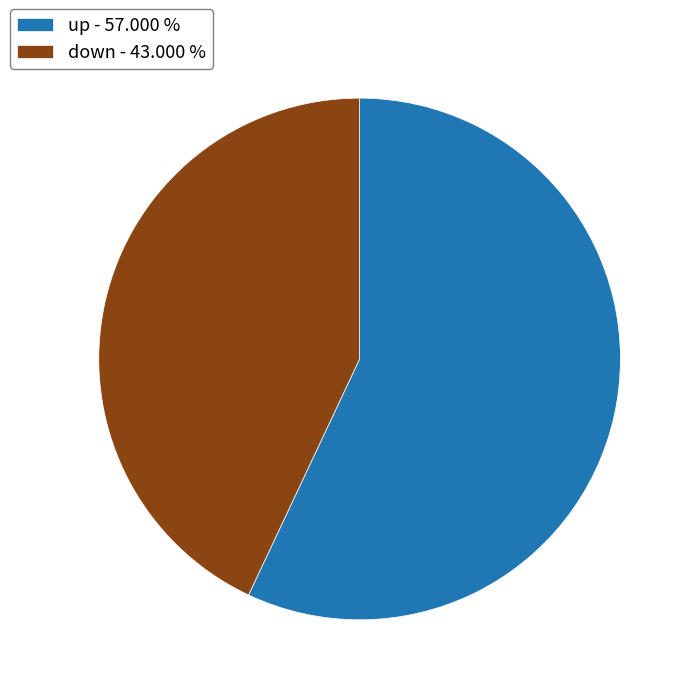

Which slice is the smallest?

down